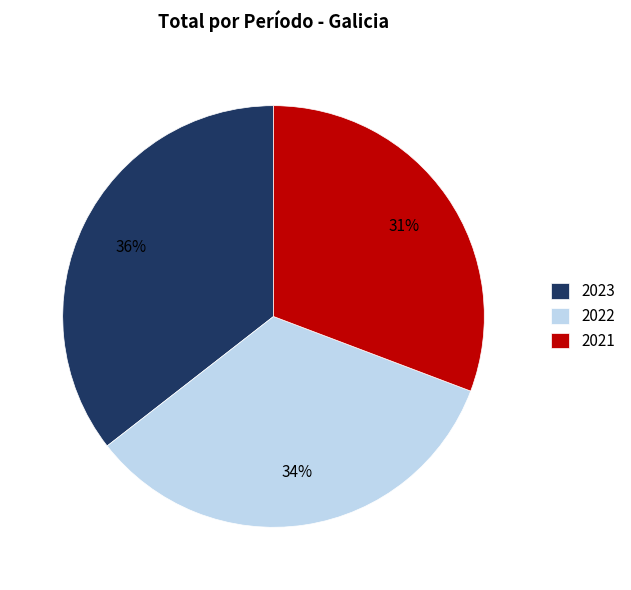

What is the ratio of the value at 2021 to the value at 2022?

0.9